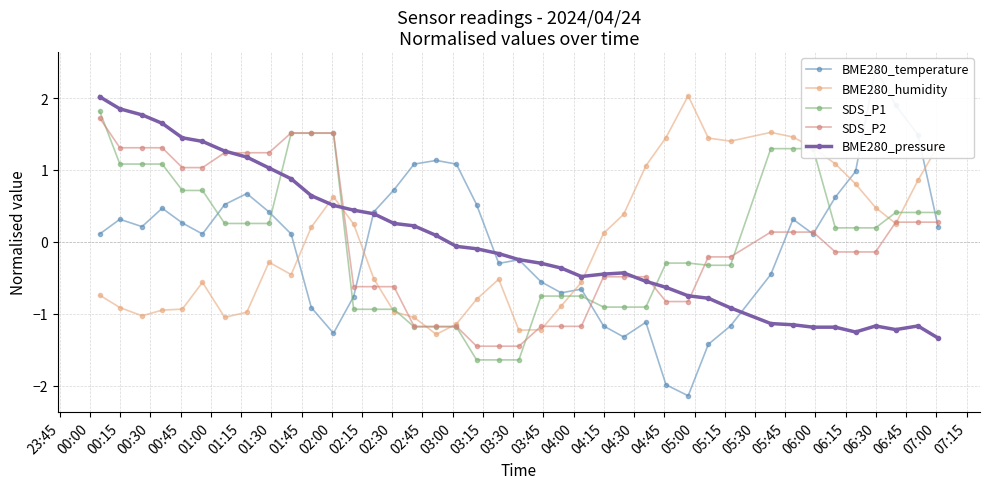

How many values in the BME280_humidity series are below 0?

21